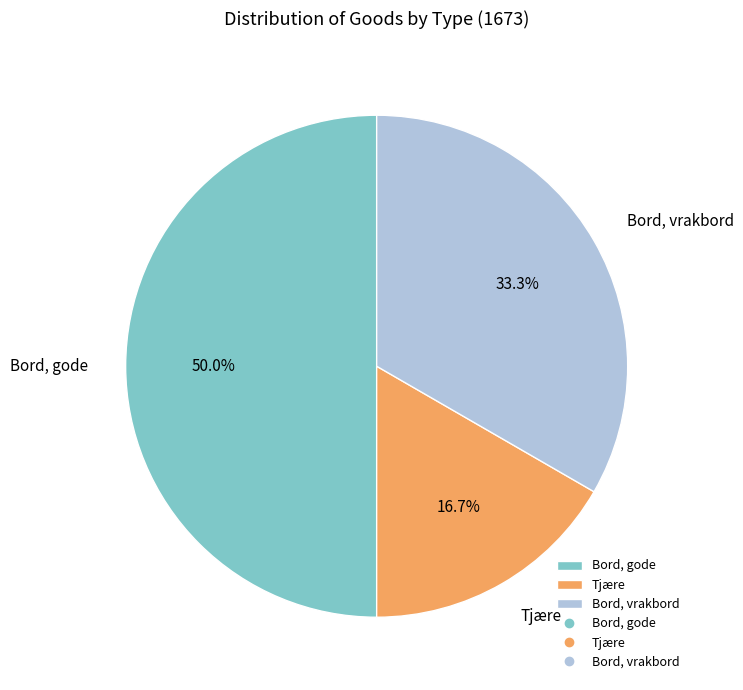

What is the total percentage of Bord, gode and Bord, vrakbord?

83.3%